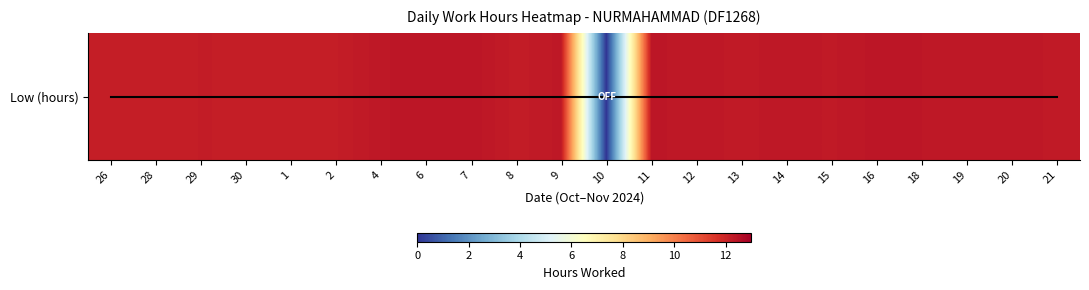

What value does the data have at 14?

12.3